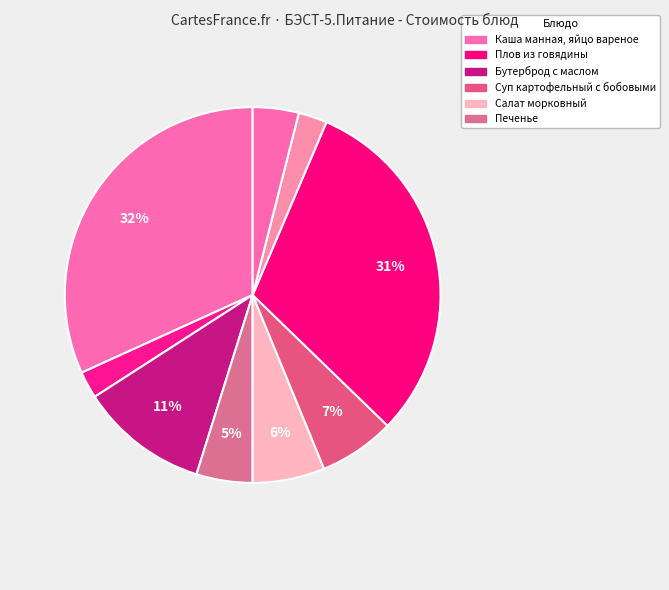

Count the number of slices in the pie.

9